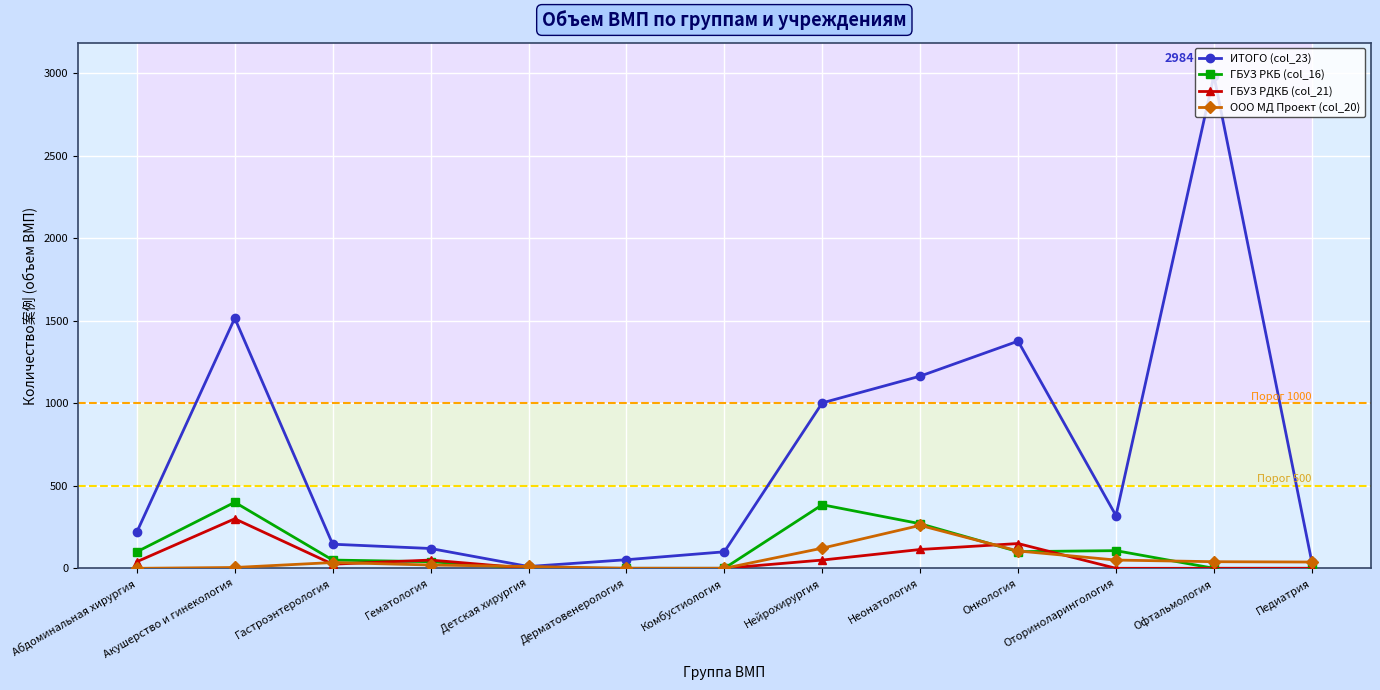

Which series has the largest range (max minus min)?

ИТОГО (col_23)